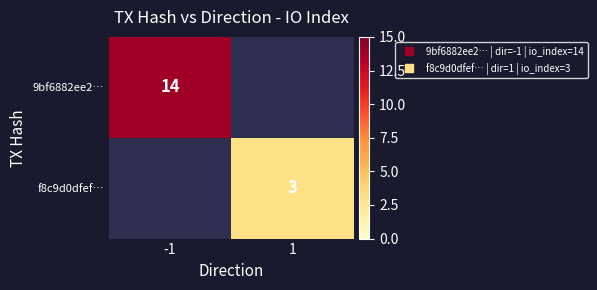

Between 1 and -1, which is larger?

-1